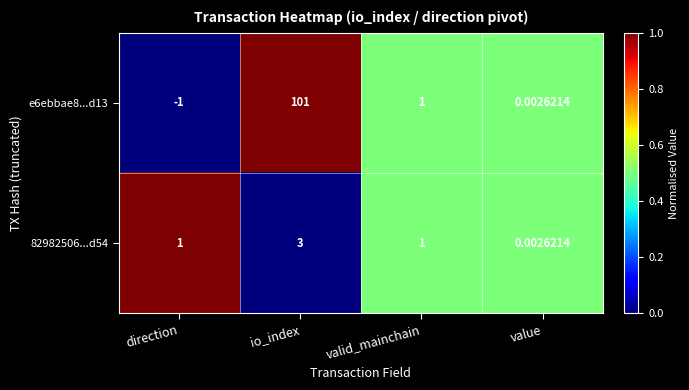

Which series has the widest spread of values?

e6ebbae8...d13